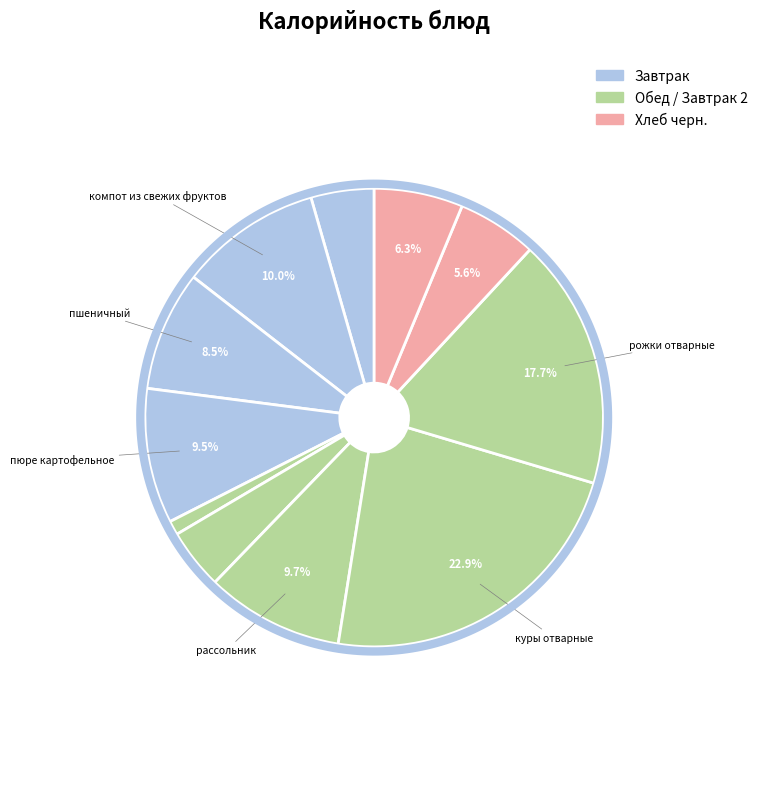

Count the number of slices in the pie.

11